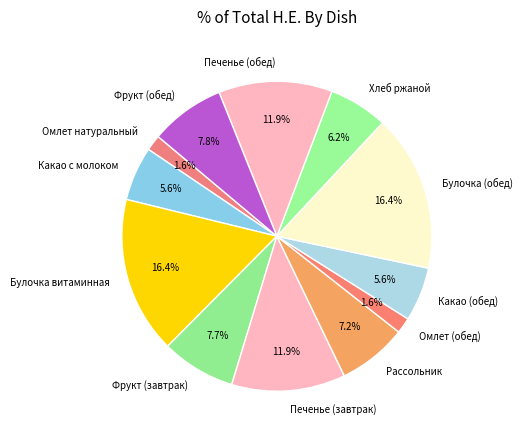

What percentage is the Омлет (обед) slice, to the nearest percent?

2%